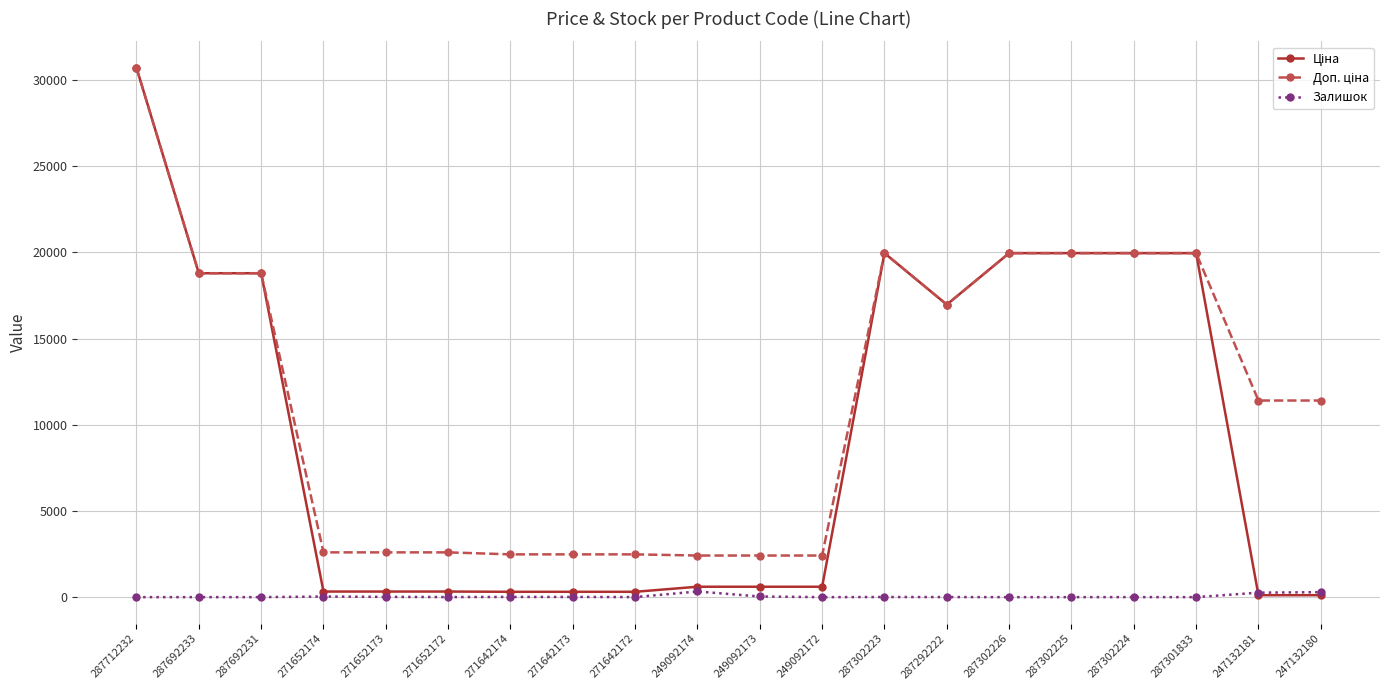

What is the greatest value displayed?

30717.1